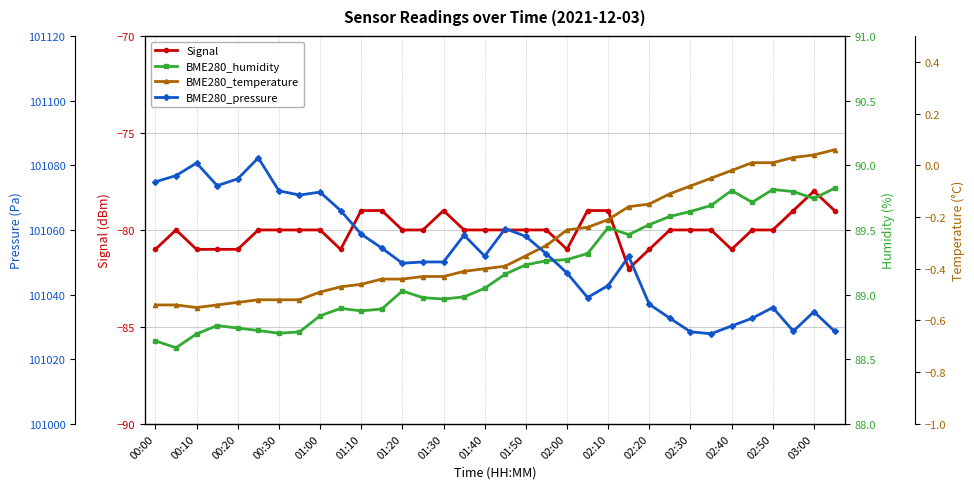

True or false: Signal and BME280_pressure intersect in this chart.

False